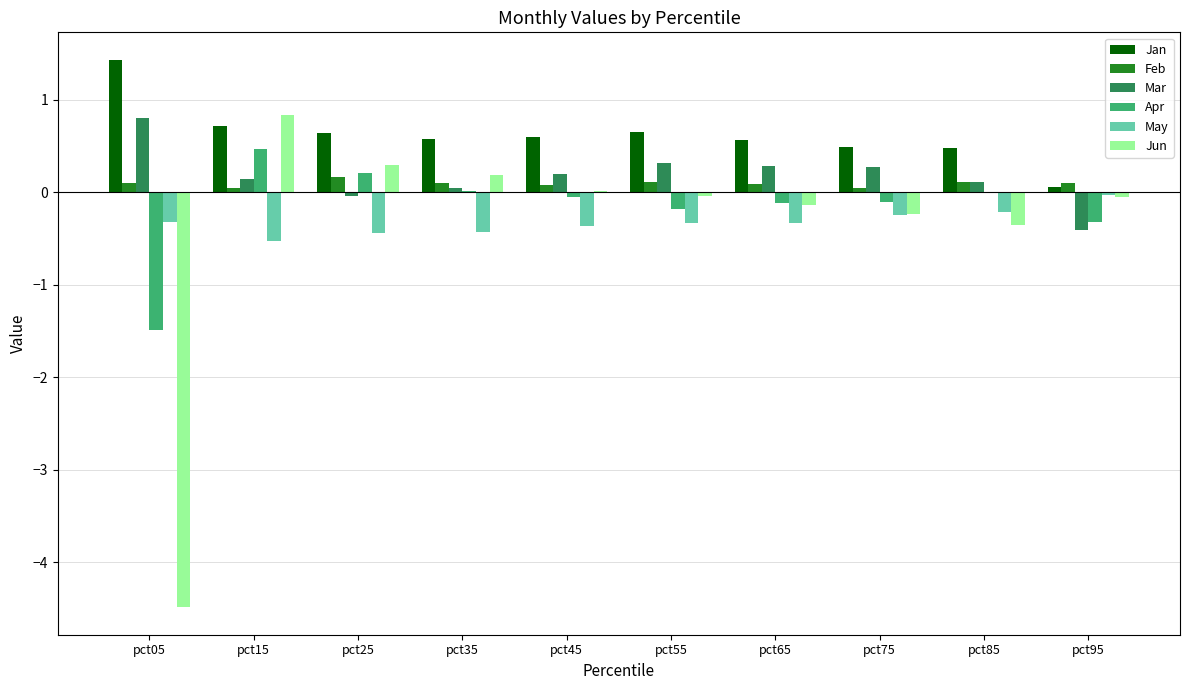

At which category is the sum across all series the highest?

pct15